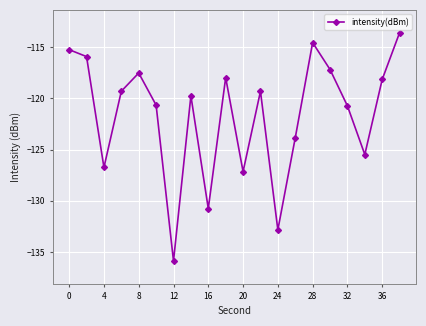

How many lines are shown in the chart?

1